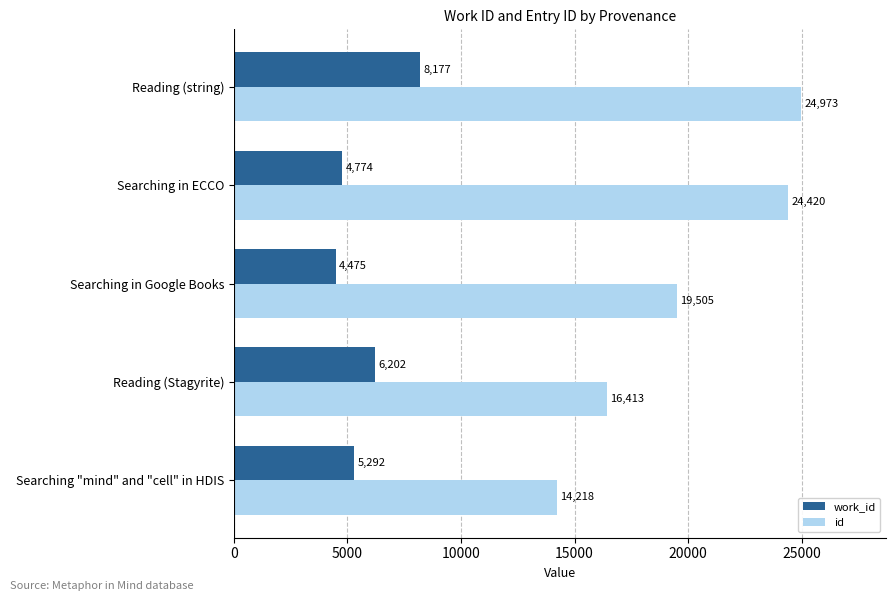

What is the sum of all work_id values?

28920